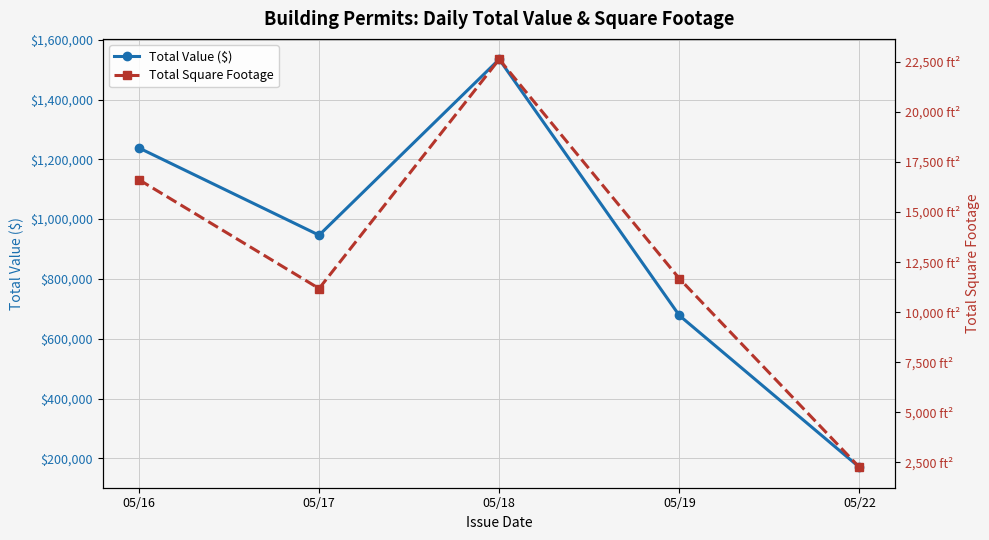

Reading left to right, what are all the values shown in this chart?

Total Value ($): 1238095	946342	1534570	677931	170000
Total Square Footage: 16610	11175	22625	11671	2244